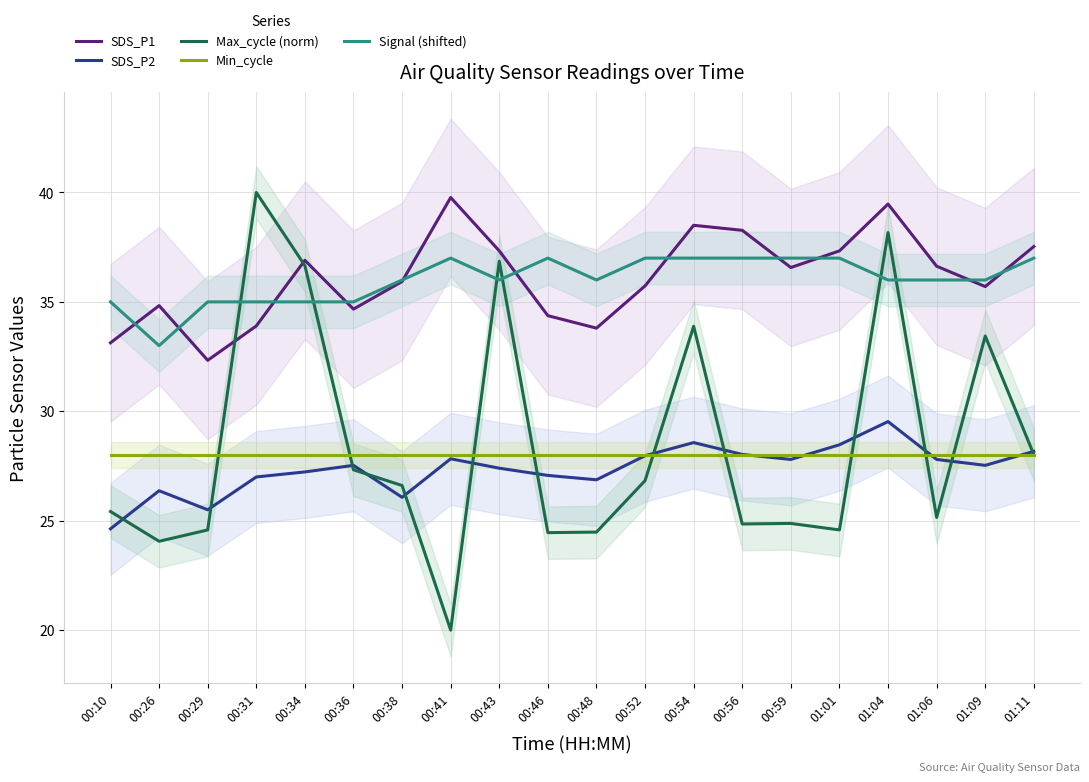

Is this an area chart (filled region under the line)?

No